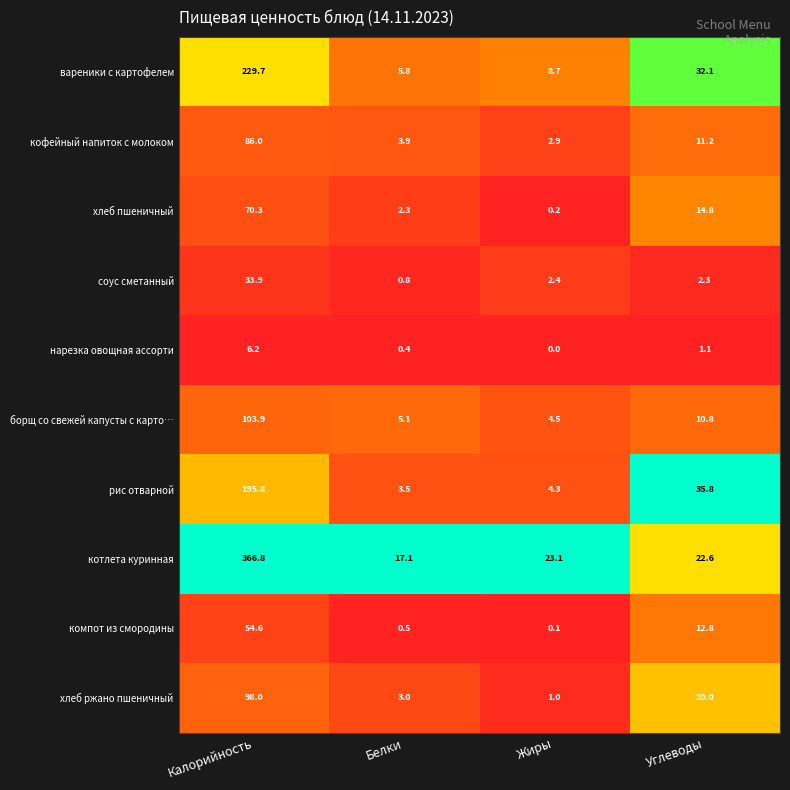

Which series has the largest total across all categories?

котлета куринная